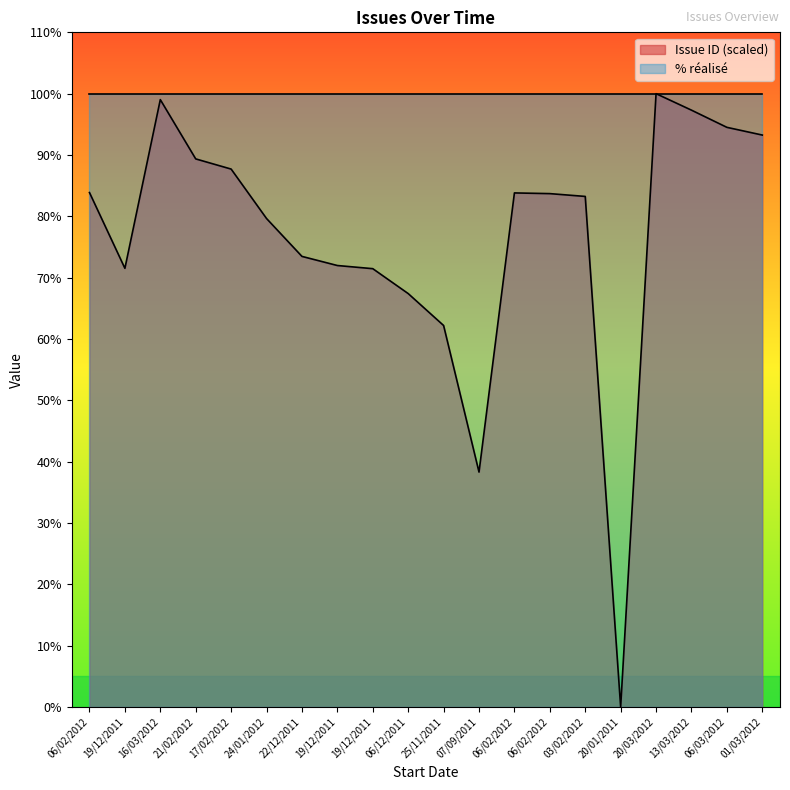

True or false: the data shows 94.5 at 06/03/2012.

True